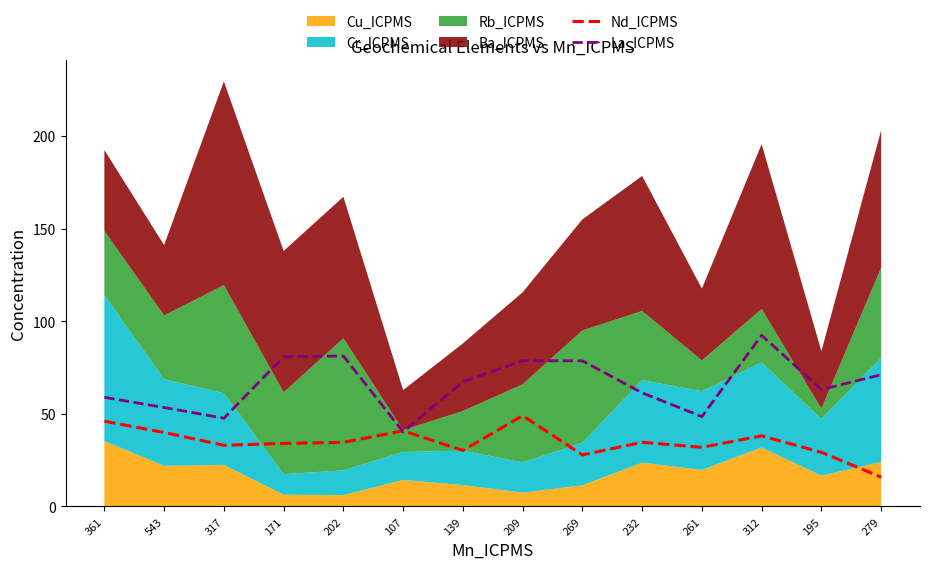

Where does the Nd_ICPMS series first go above 34?

361